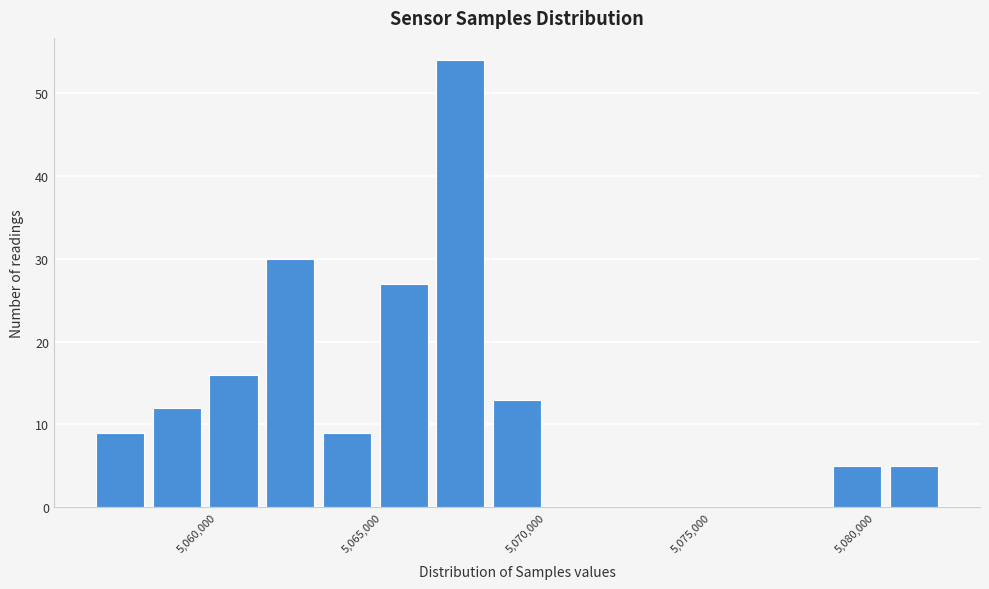

Read against the x-axis, roughly where is the centre of the tallest bar?

5067500